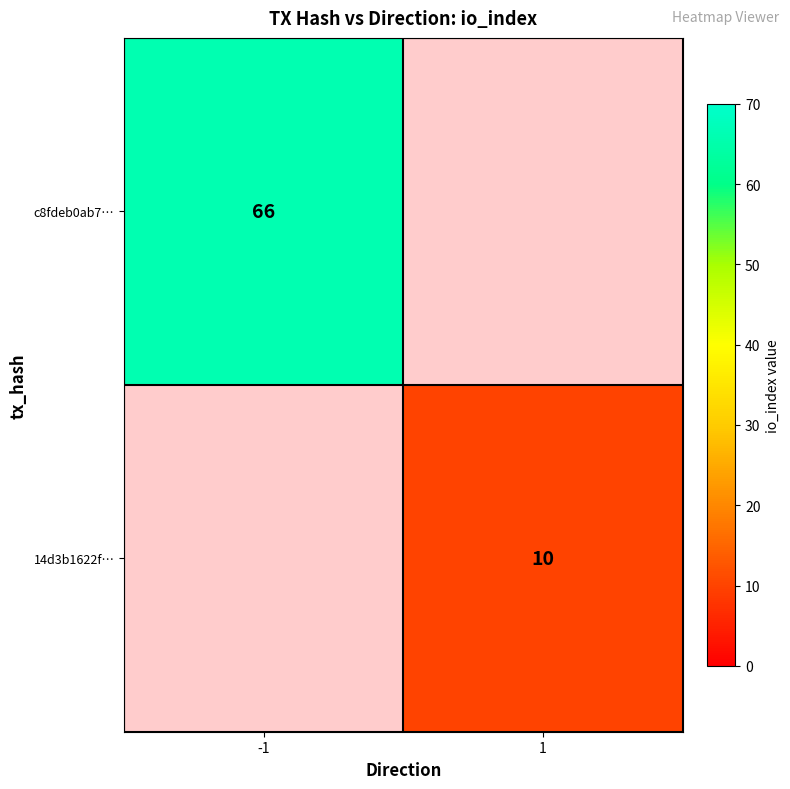

The 14d3b1622f… series shows 10 at 1. True or false?

True